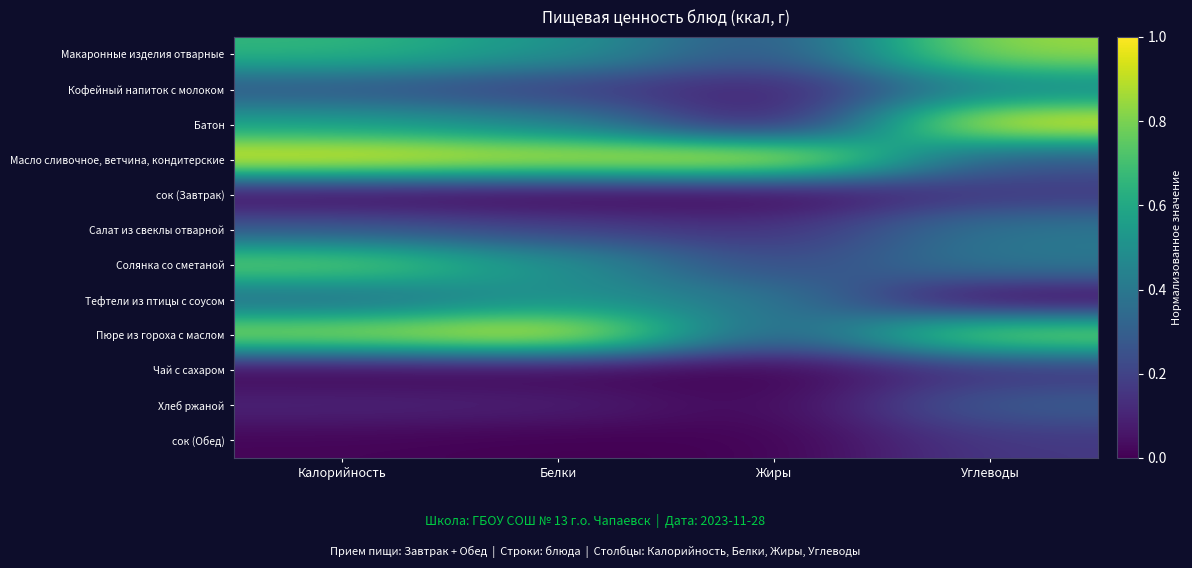

What is the total value across all series at Белки?

4.4